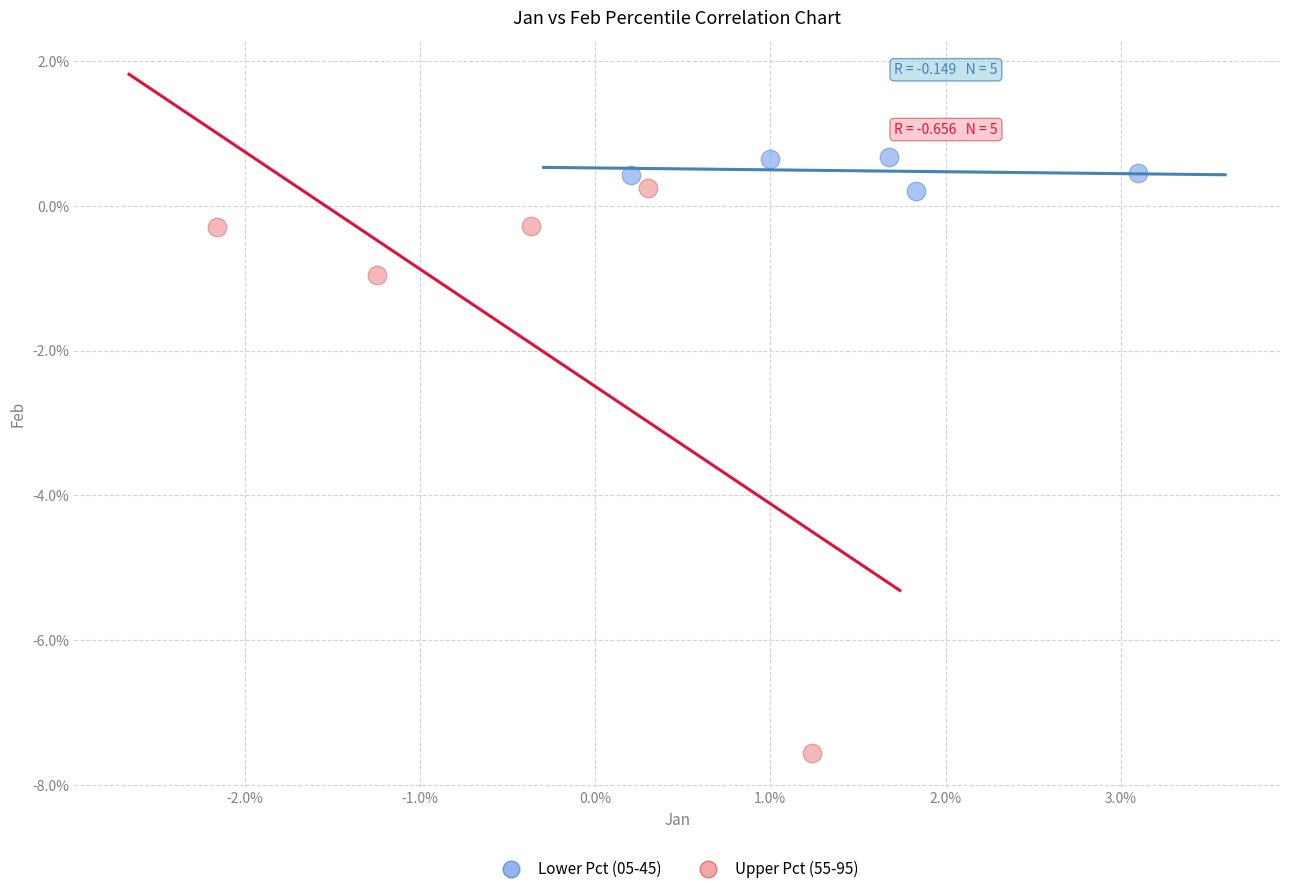

Which series contains the highest Y value?

Lower Pct (05-45)